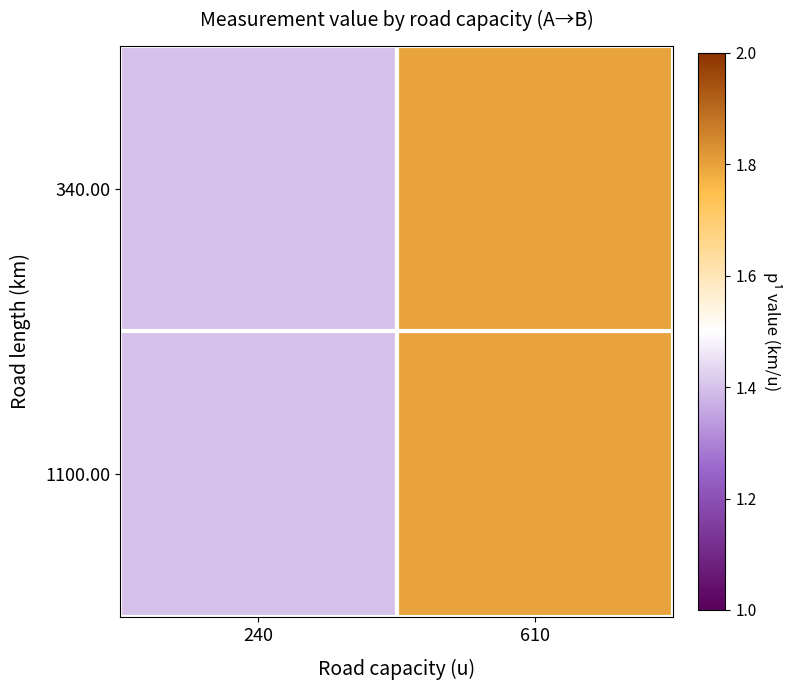

Reading right to left, extract all data points from this chart.

340.00: 610=1.8	240=1.4
1100.00: 610=1.8	240=1.4